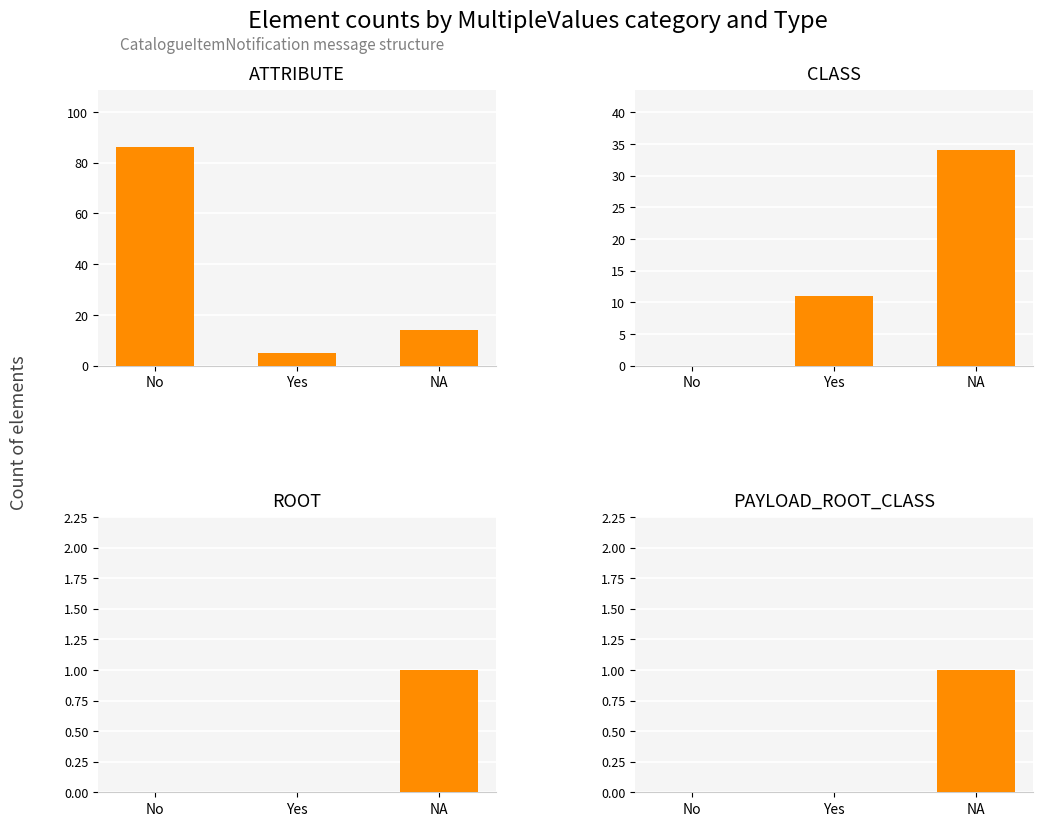

What is the highest value of the ROOT series?

1